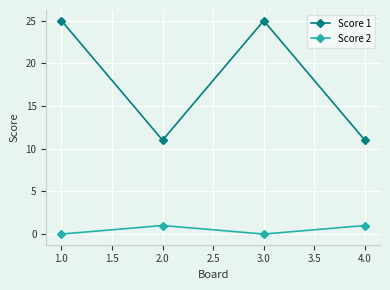

Is the value of Score 1 at 2.0 greater than the value of Score 2 at 2.0?

Yes